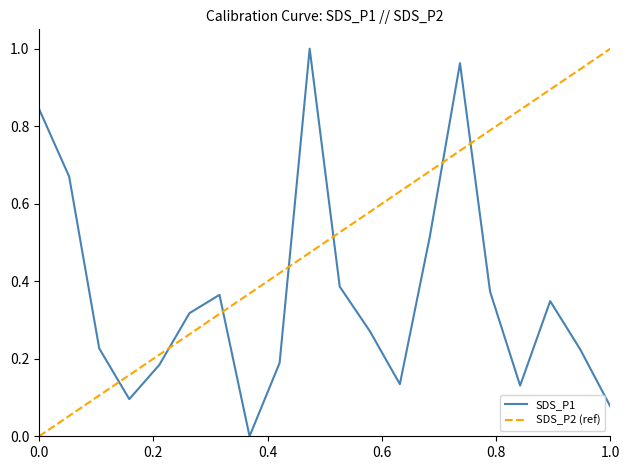

Does the chart display data point markers on the line(s)?

No